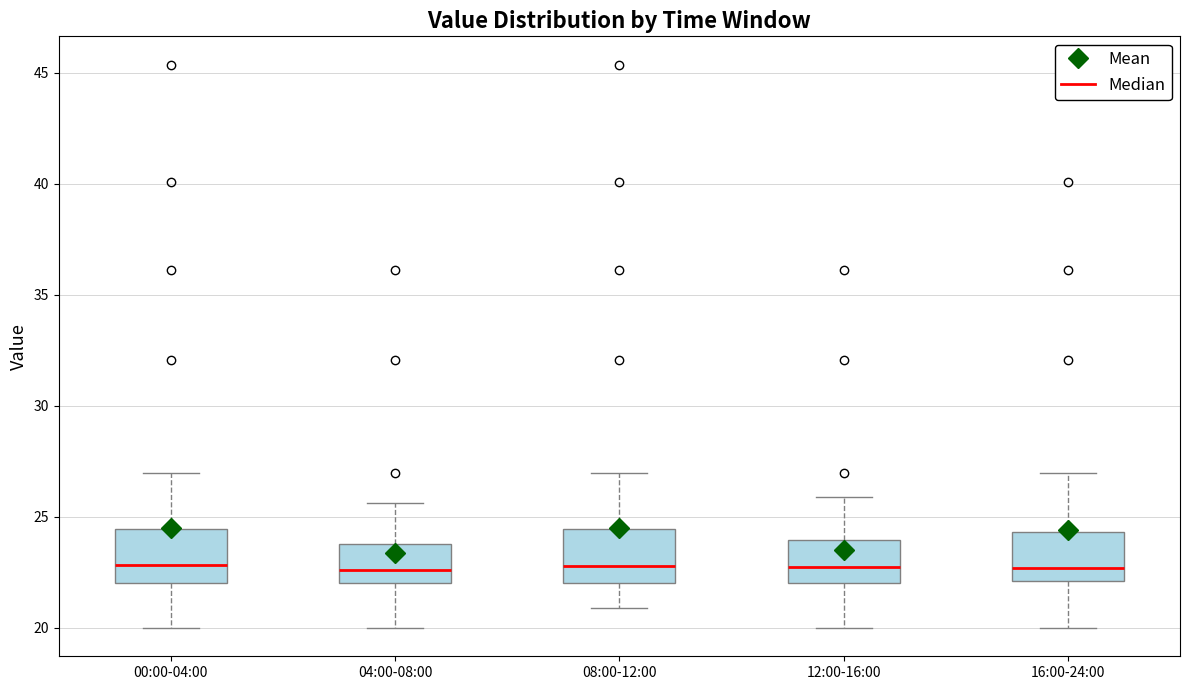

Reading left to right, transcribe this box plot: for each box, give where its median line is, the range the box spans, and where its two whiskers end, as read against the y-axis. The values are not printed on the chart, so give them approximately, as read against the axis.

00:00-04:00: median 23.0, box 22.0 to 24.5, whiskers 20.0 to 27.0
04:00-08:00: median 22.5, box 22.0 to 24.0, whiskers 20.0 to 25.5
08:00-12:00: median 23.0, box 22.0 to 24.5, whiskers 21.0 to 27.0
12:00-16:00: median 23.0, box 22.0 to 24.0, whiskers 20.0 to 26.0
16:00-24:00: median 22.5, box 22.0 to 24.5, whiskers 20.0 to 27.0